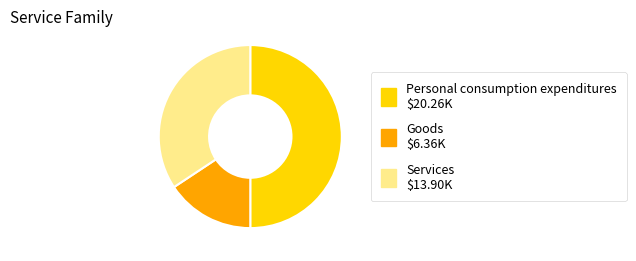

Between Personal consumption expenditures and Goods, which is larger?

Personal consumption expenditures